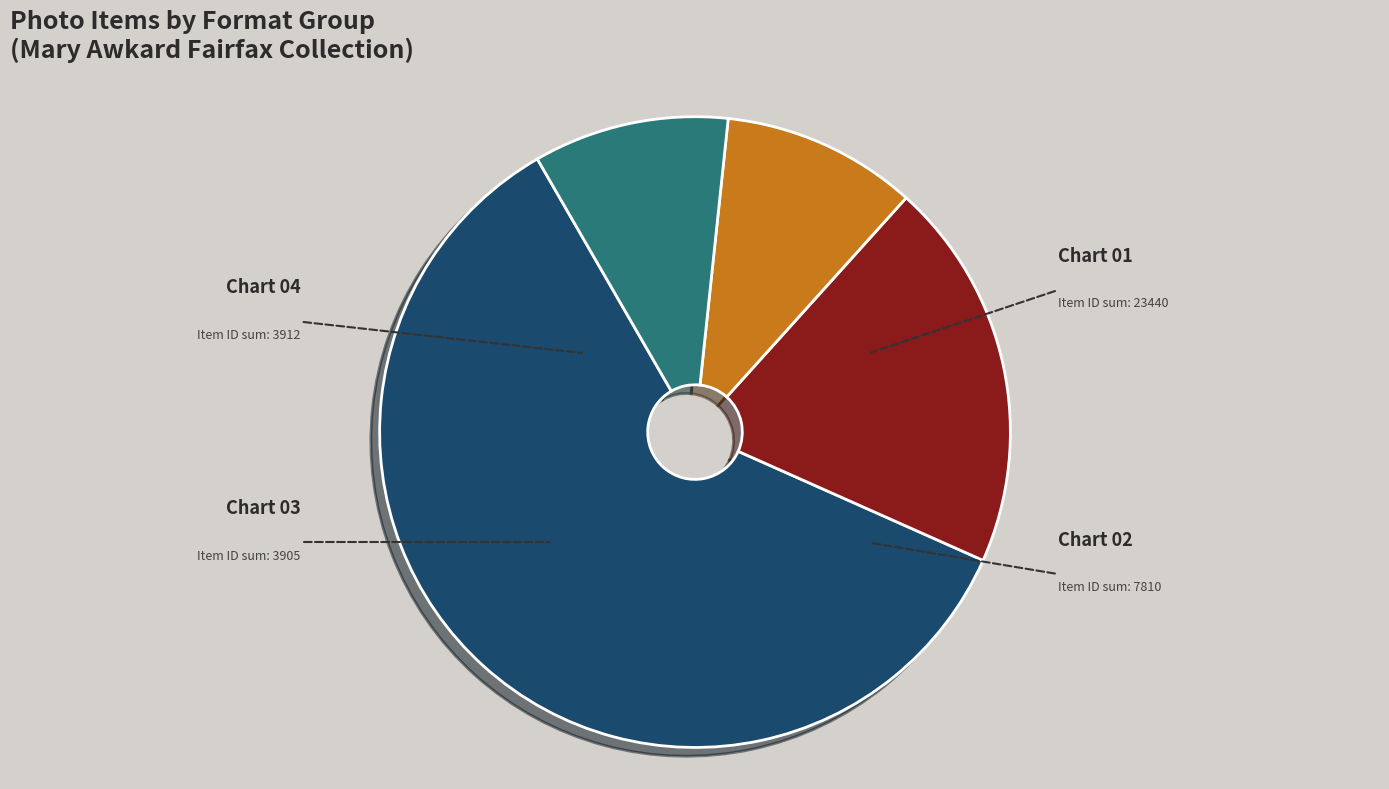

To the nearest percent, what is the average slice percentage?

25%